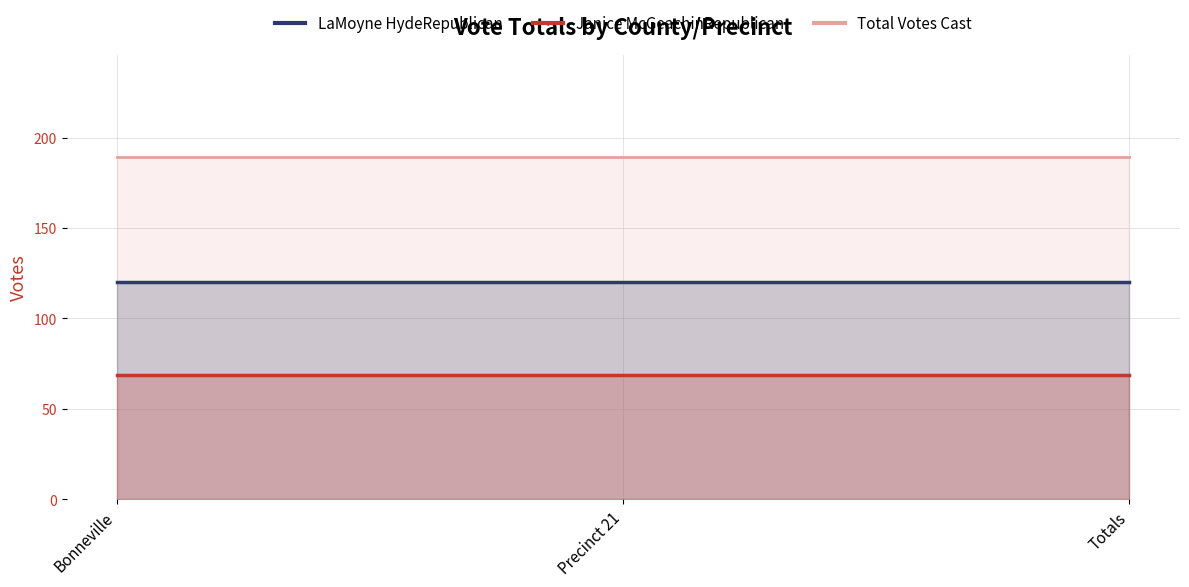

What position from the right is Precinct 21?

2